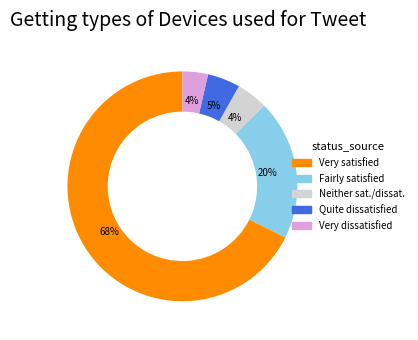

To the nearest percent, what is the average slice percentage?

20%